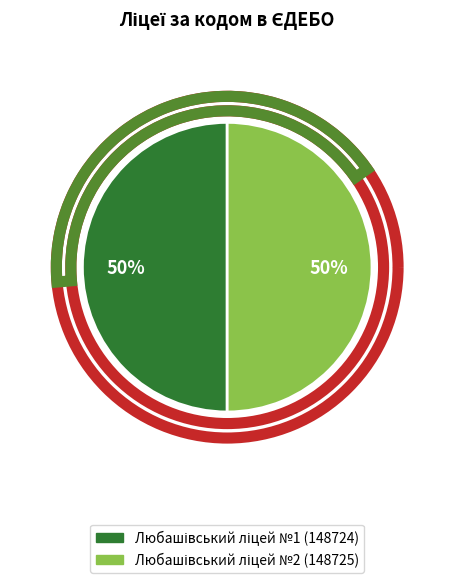

Is it true that Любашівський ліцей №1 is 41% of the pie?

False